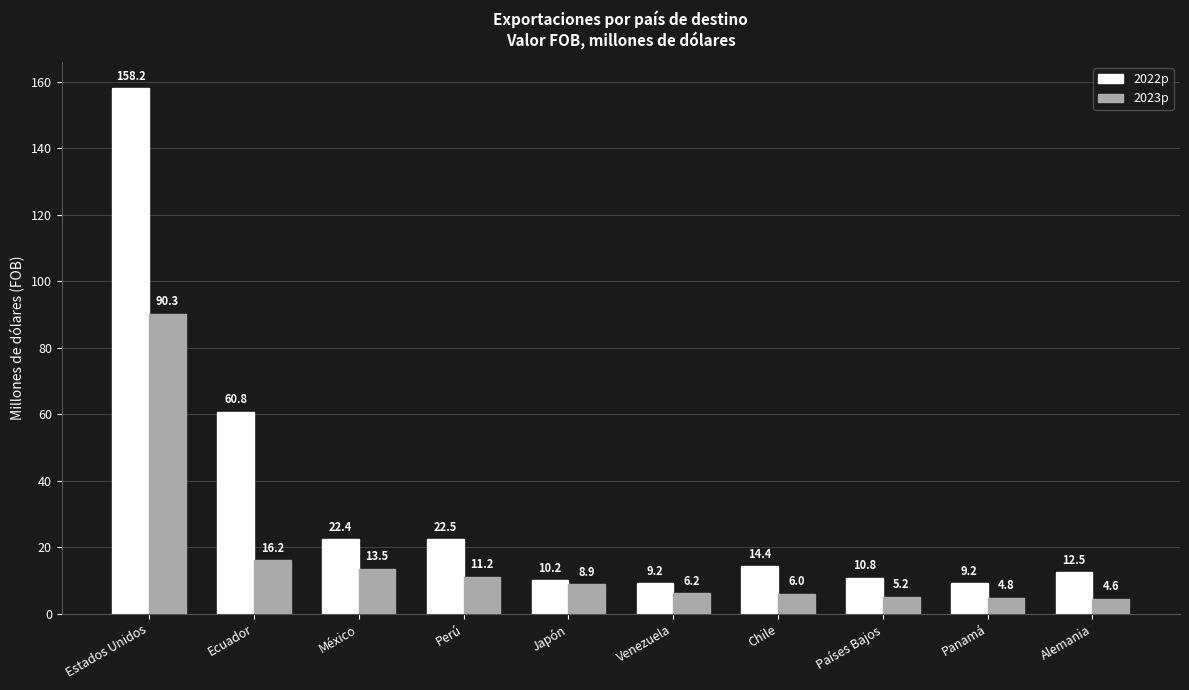

List the series in order of their peak value, lowest first.

2023p, 2022p